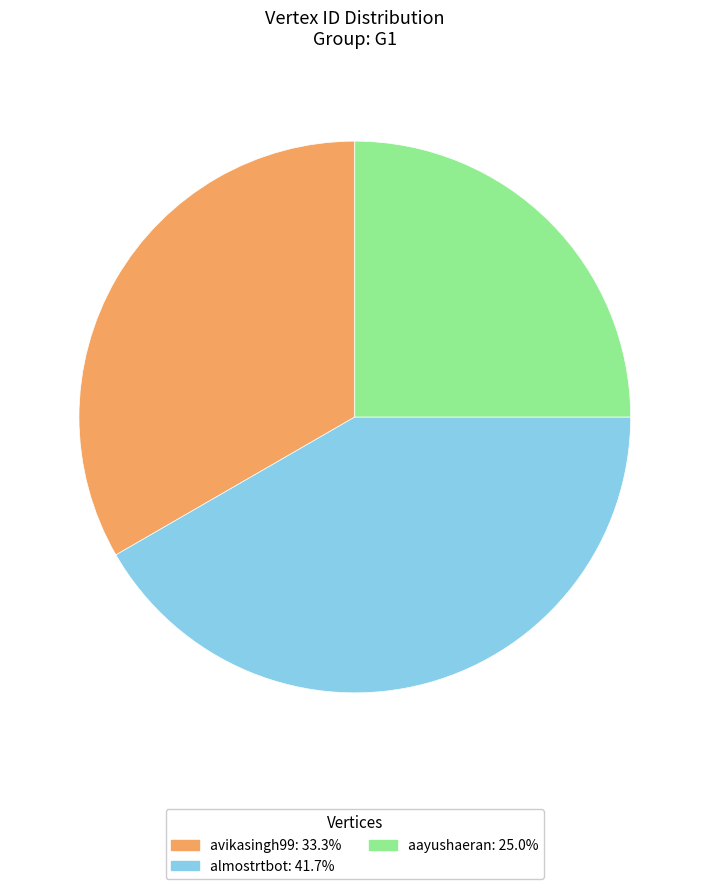

Combined, do almostrtbot and avikasingh99 account for over 50%?

Yes